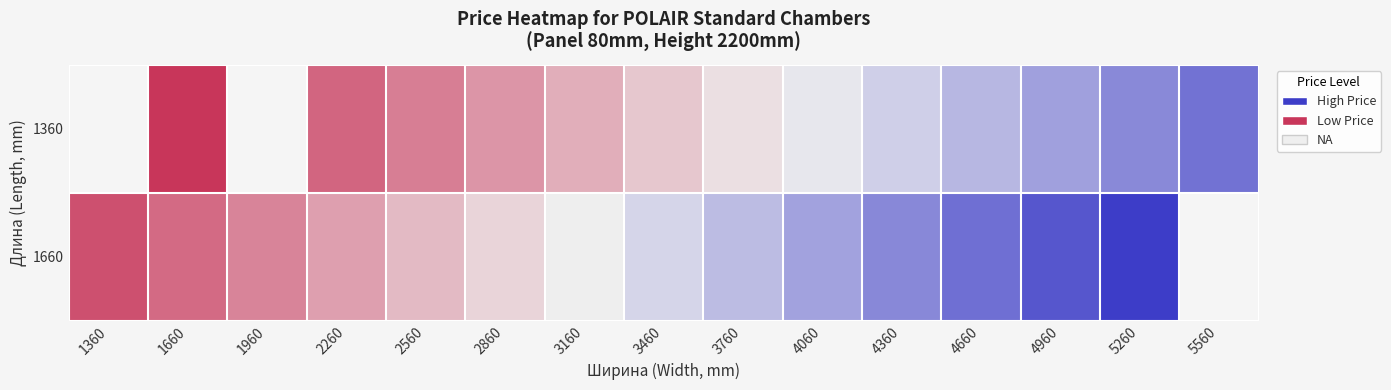

Is it true that 1360 equals 137393.0 at 5260?

True